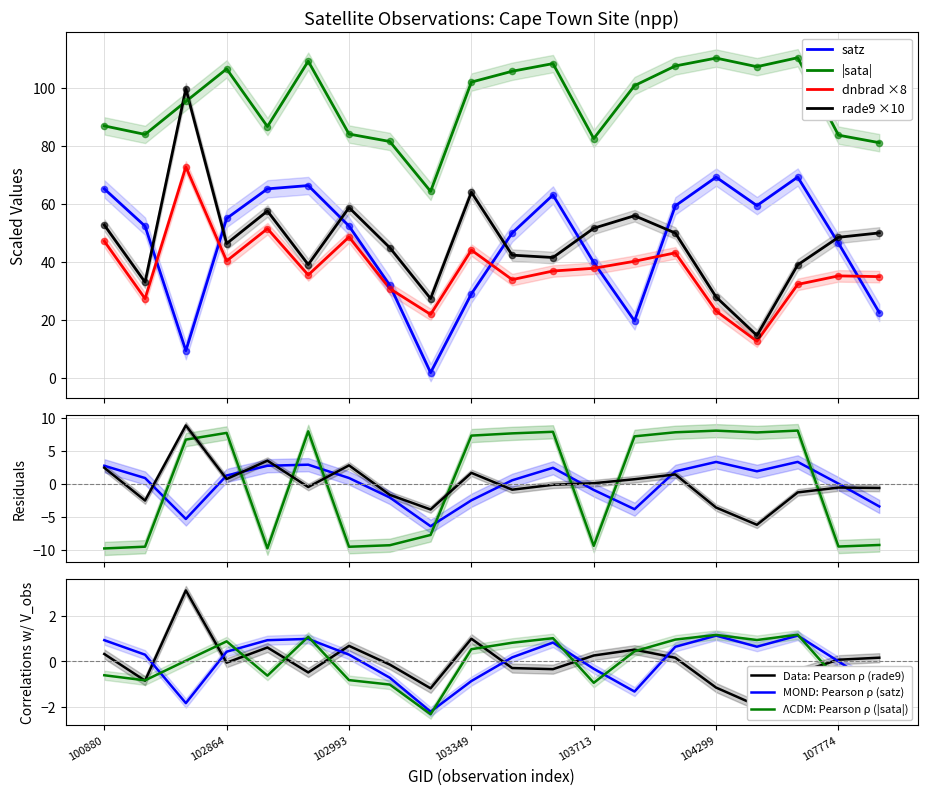

Which series ends up on top after the final intersection of |sata| and rade9 ×10?

|sata|